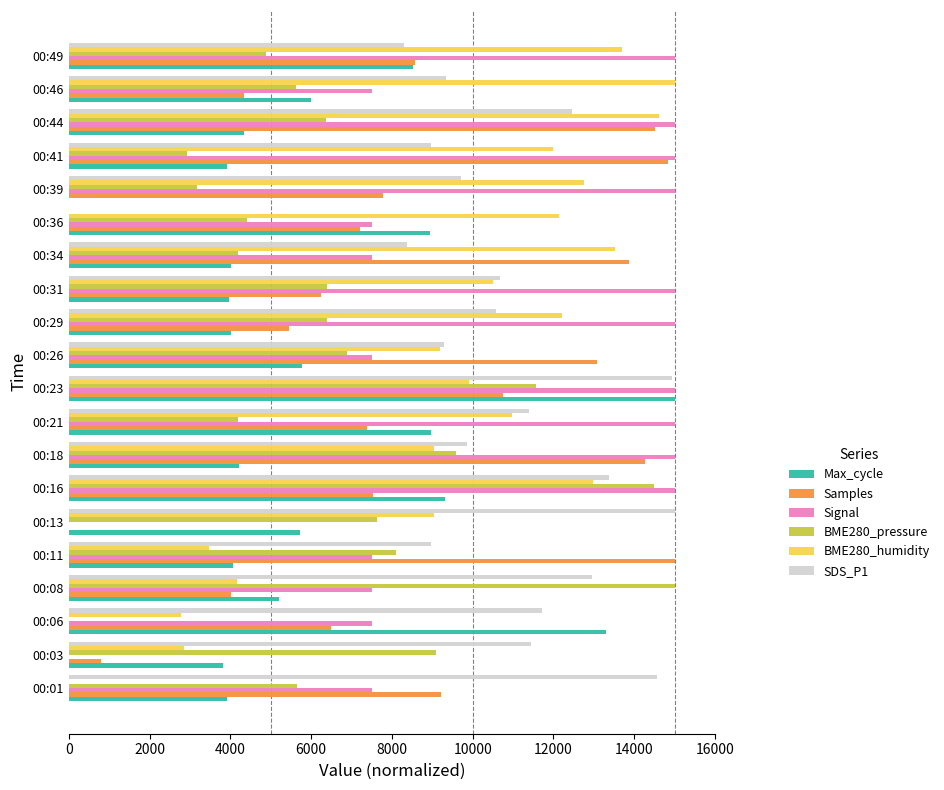

Between 00:06 and 00:31, which series saw the biggest shift?

Max_cycle